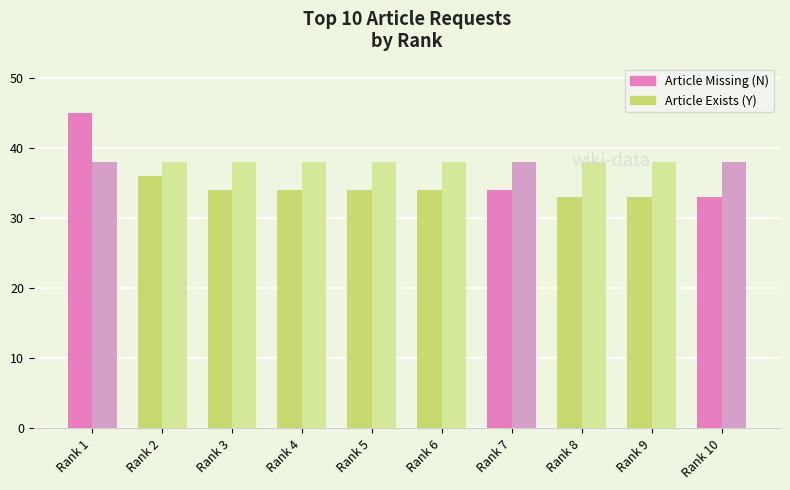

What is the spread (max minus min) of values at Rank 8?

5